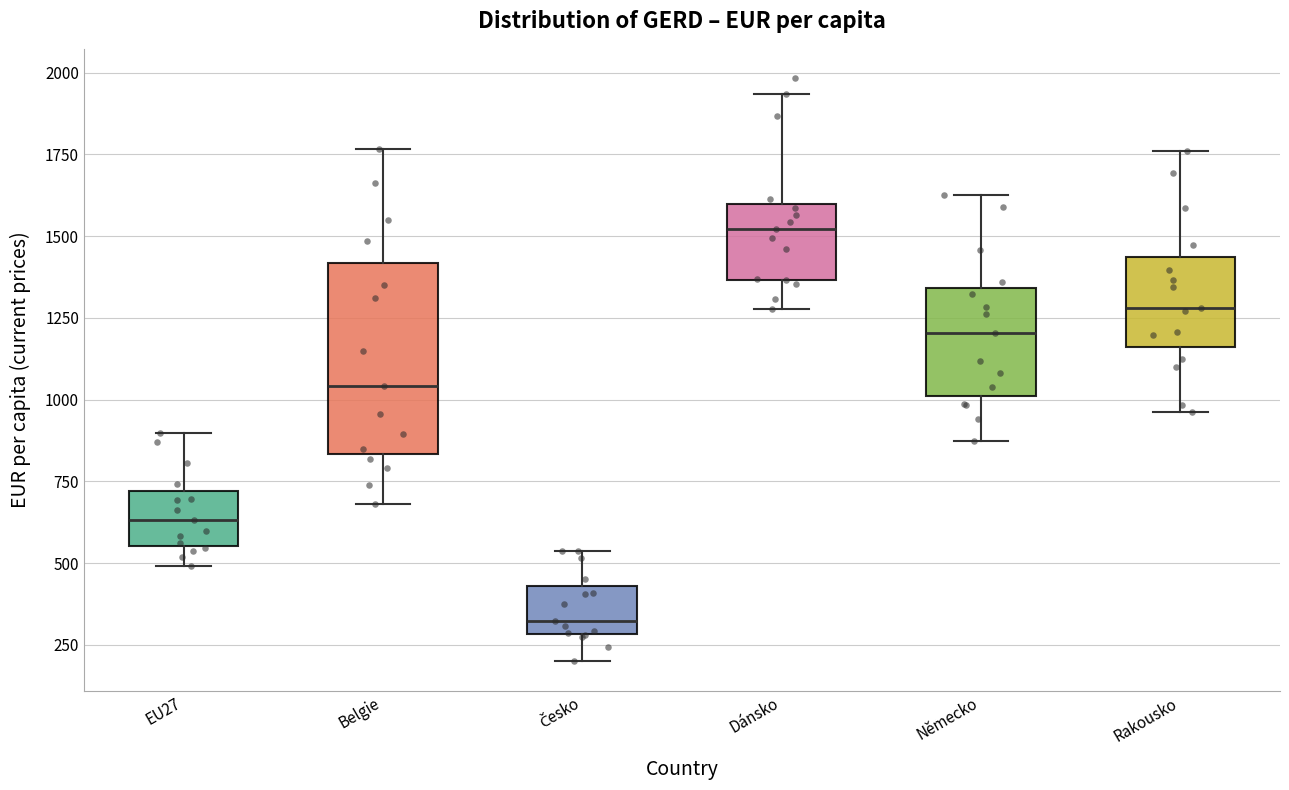

Where does the upper whisker of the box for Belgie end on the y-axis? The values are not printed on the chart, so give them approximately, as read against the axis.

1750